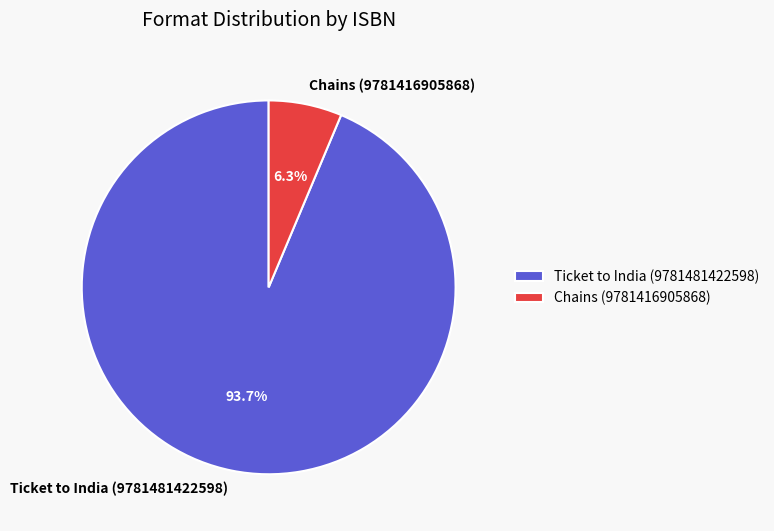

Which slice is the largest?

Ticket to India (9781481422598)